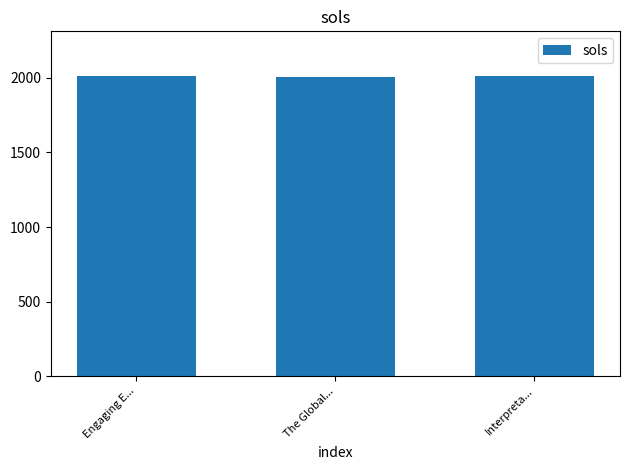

What position from the right is Engaging E...?

3